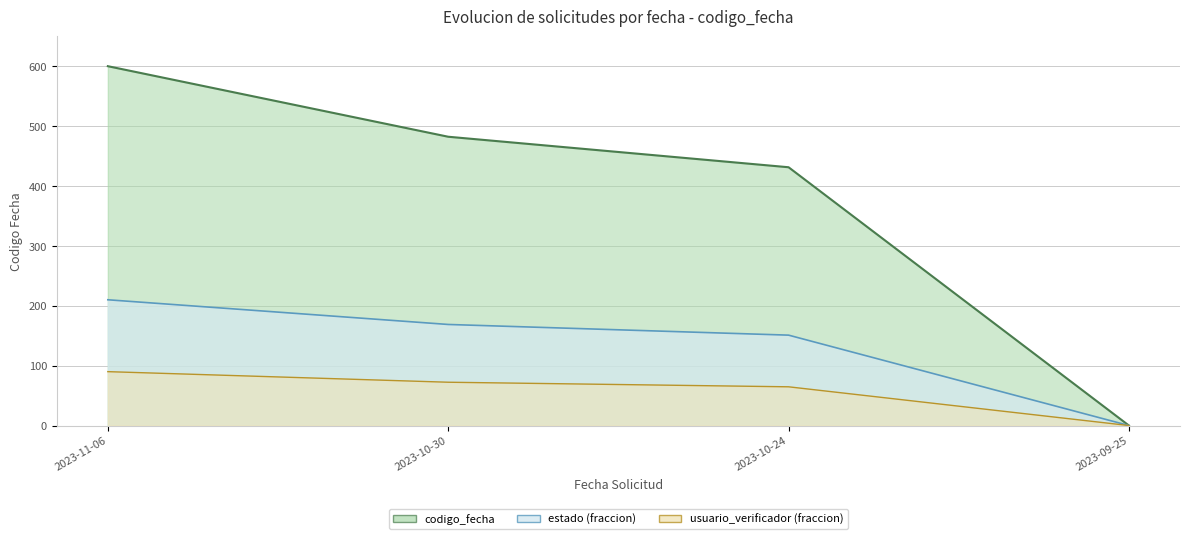

What is the difference between the maximum and minimum values?

600.0